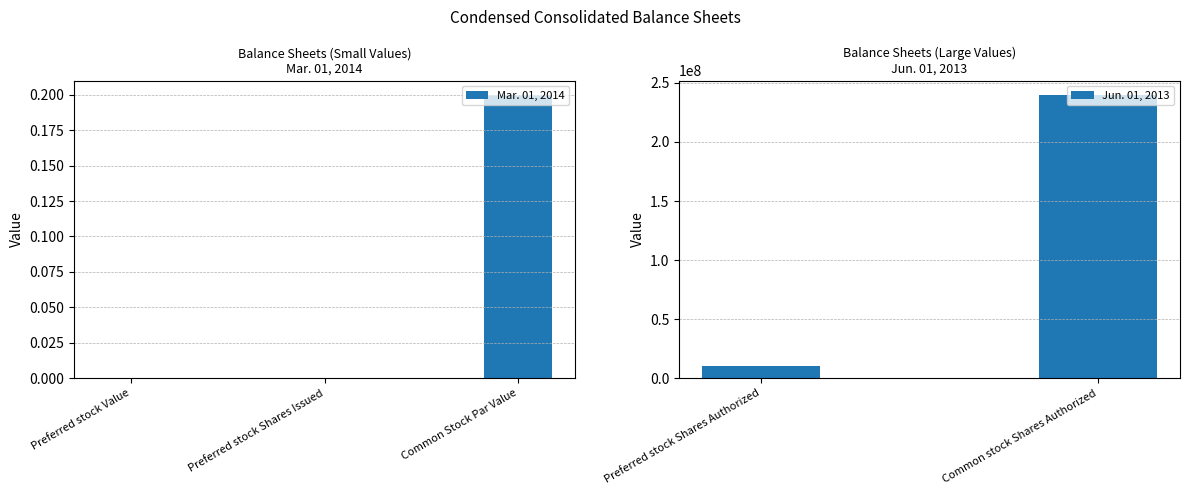

The value of Mar. 01, 2014 at Common Stock Par Value is 0.2. True or false?

True